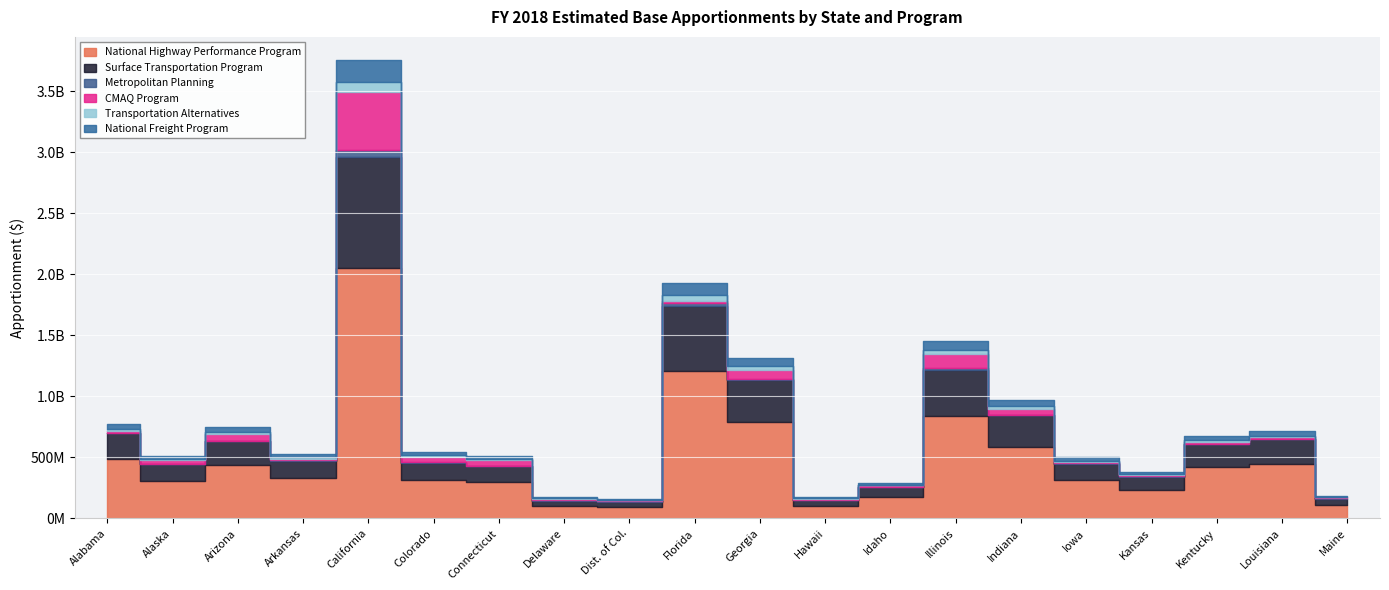

What is the sum of all Surface Transportation Program values?

4304158349